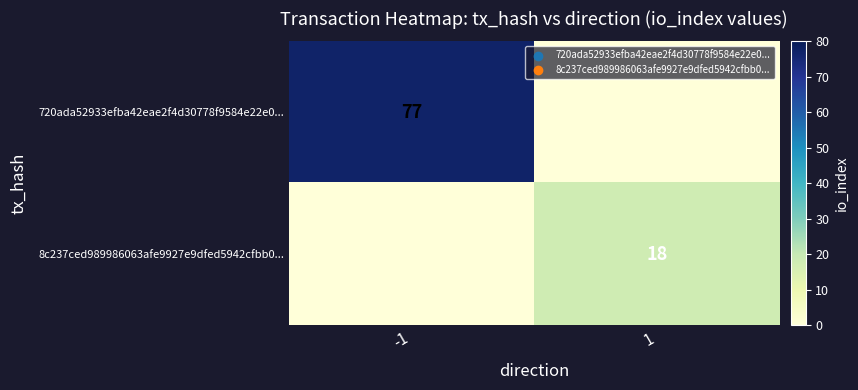

Is the value of 720ada52933efba42eae2f4d30778f9584e22e0... at -1 greater than the value of 8c237ced989986063afe9927e9dfed5942cfbb0... at 1?

Yes